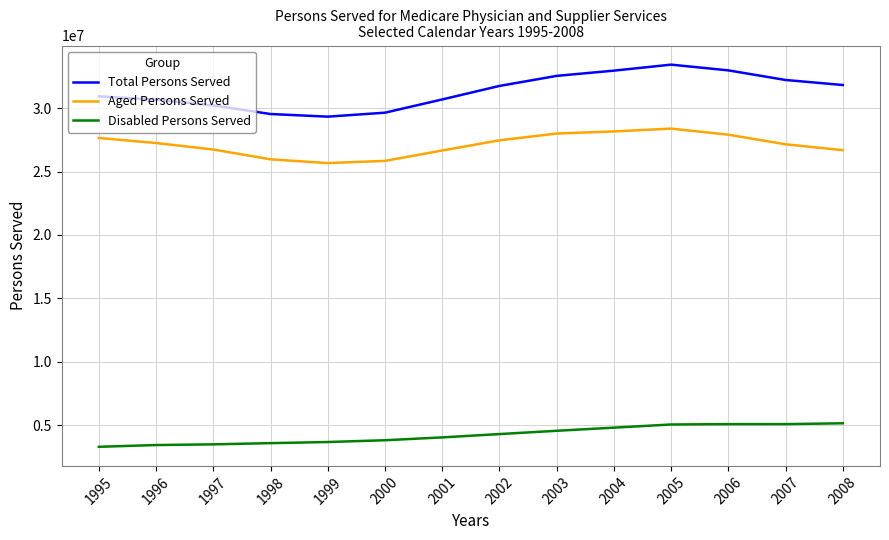

What is the total value across all series at 1998?

59078280